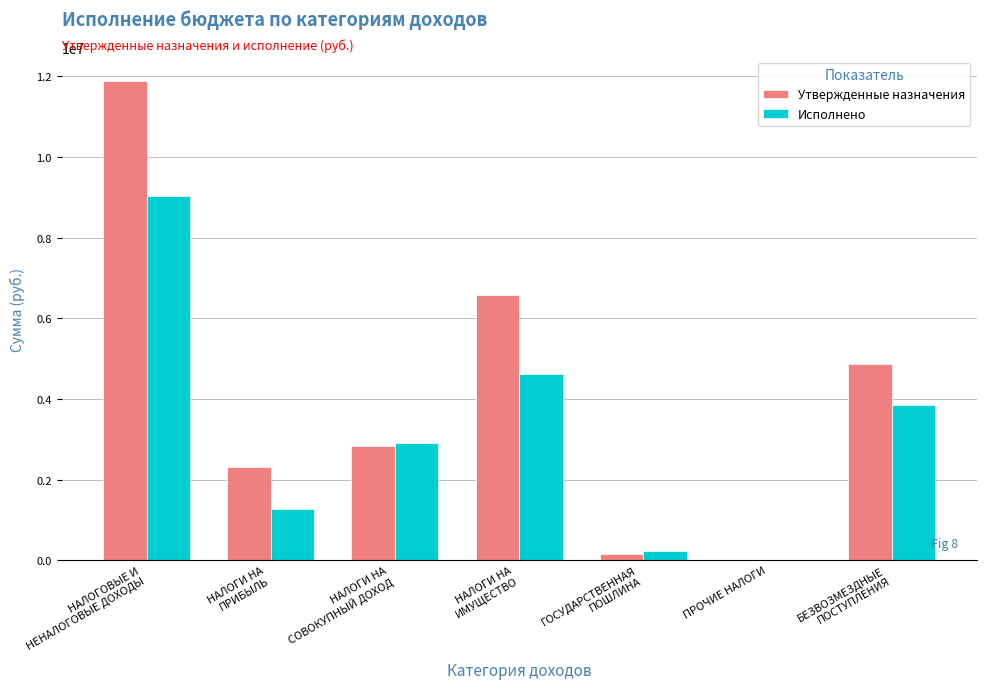

Reading right to left, transcribe all the data shown in this chart.

Утвержденные назначения: 4855500.0	10000.0	152200.0	6574700.0	2838000.0	2313400.0	11888300.0
Исполнено: 3857700.0	0.0	231869.6	4608458.9	2912507.9	1277761.8	9030598.3